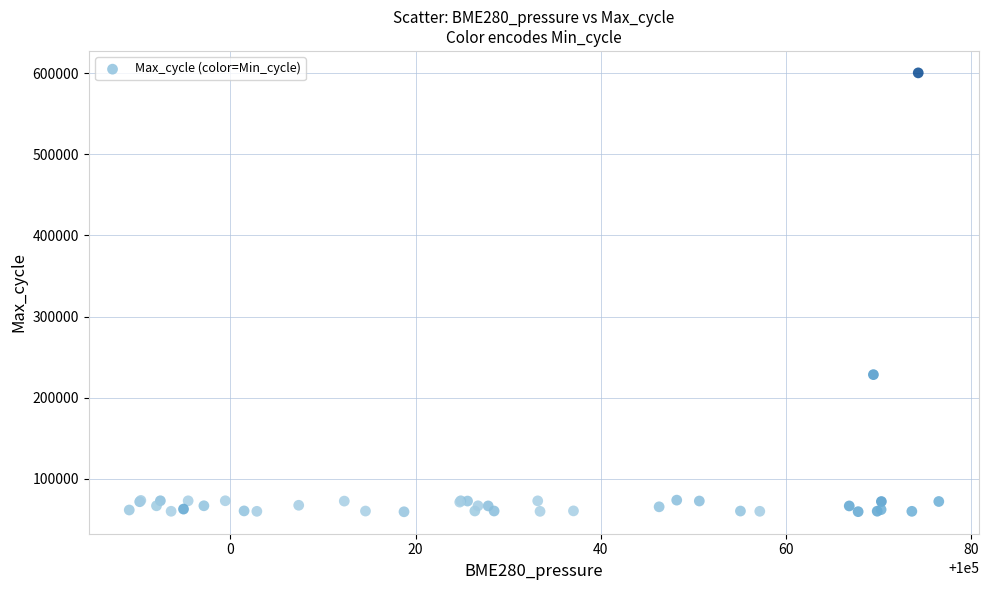

What Y value in the scatter plot is closest to 329926?

228510